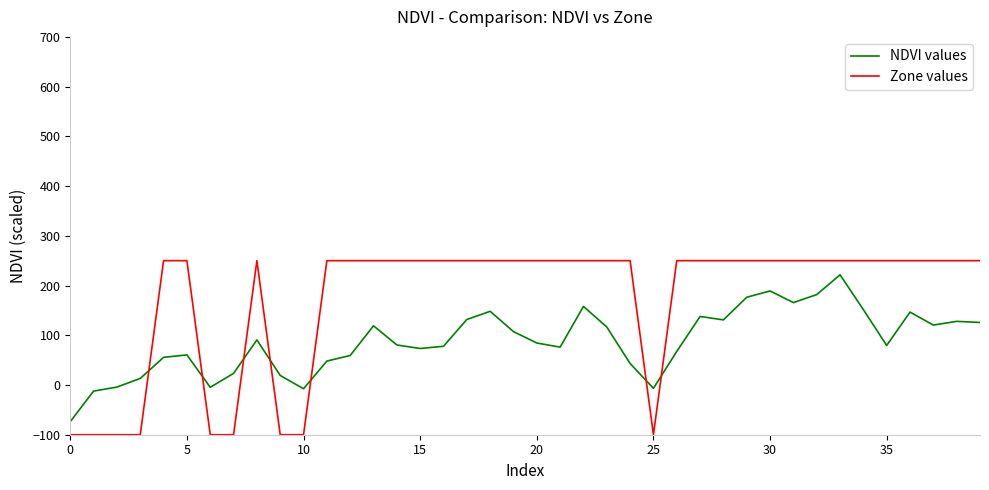

What is the difference between the maximum and minimum values in the NDVI values series?

295.2